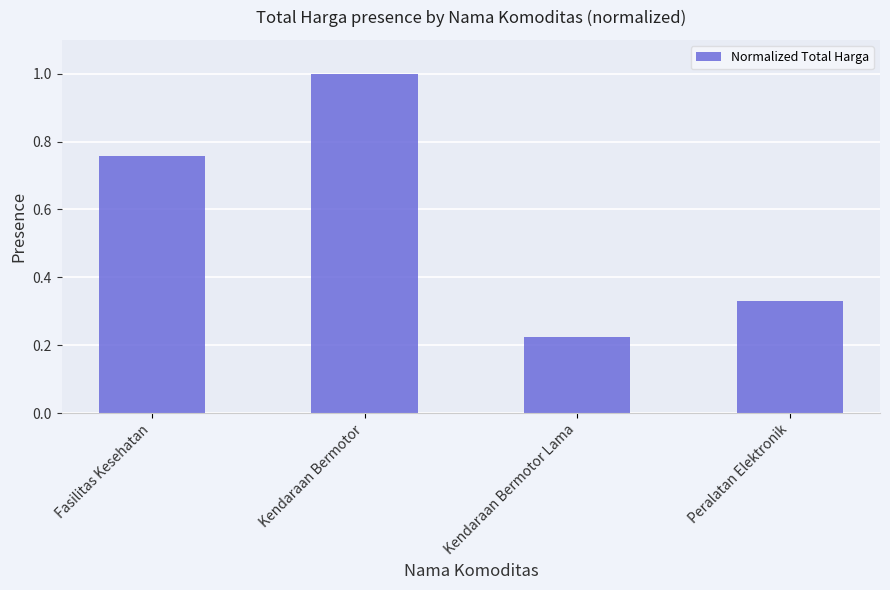

What is the label of the 2nd bar from the left?

Kendaraan Bermotor